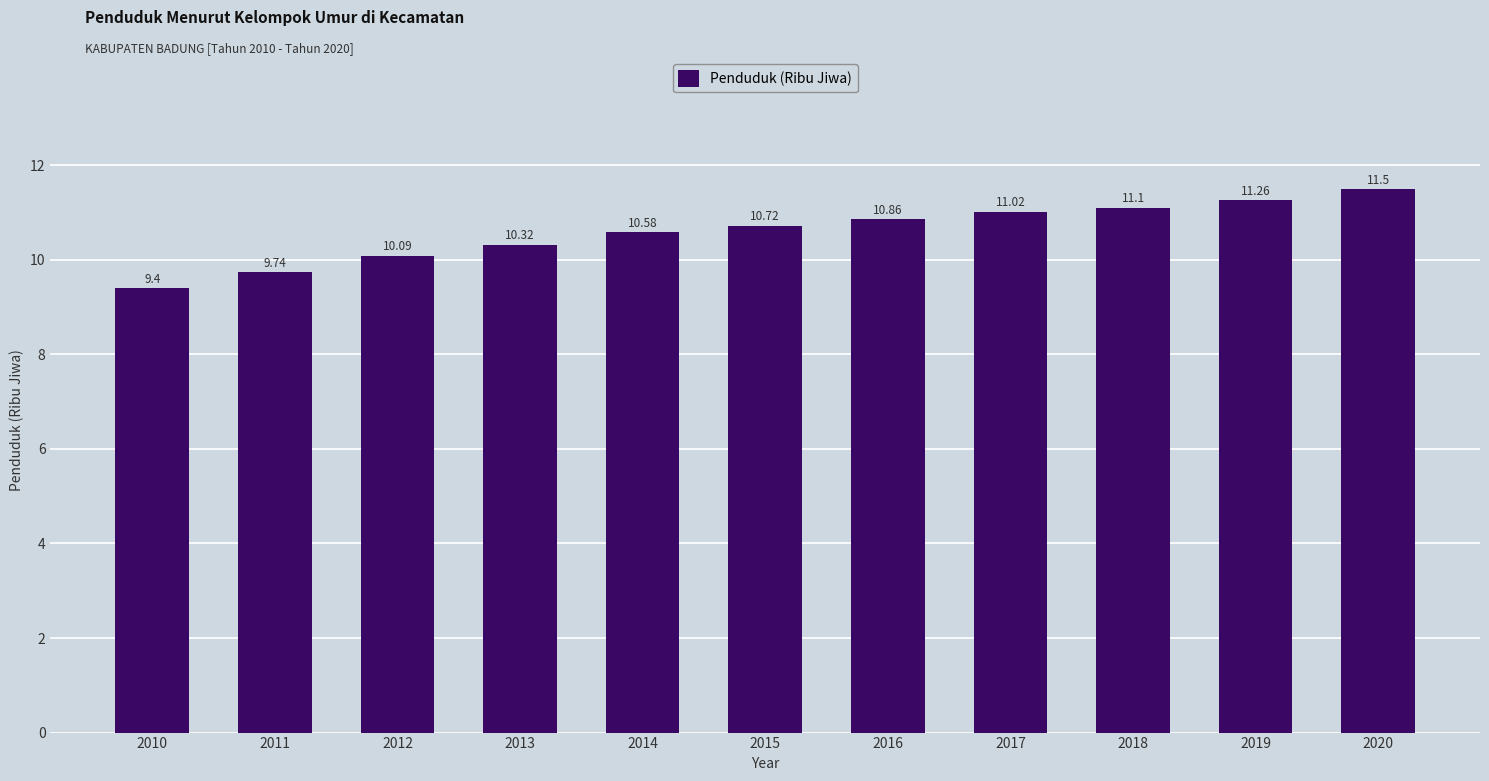

What is the greatest value displayed?

11.5